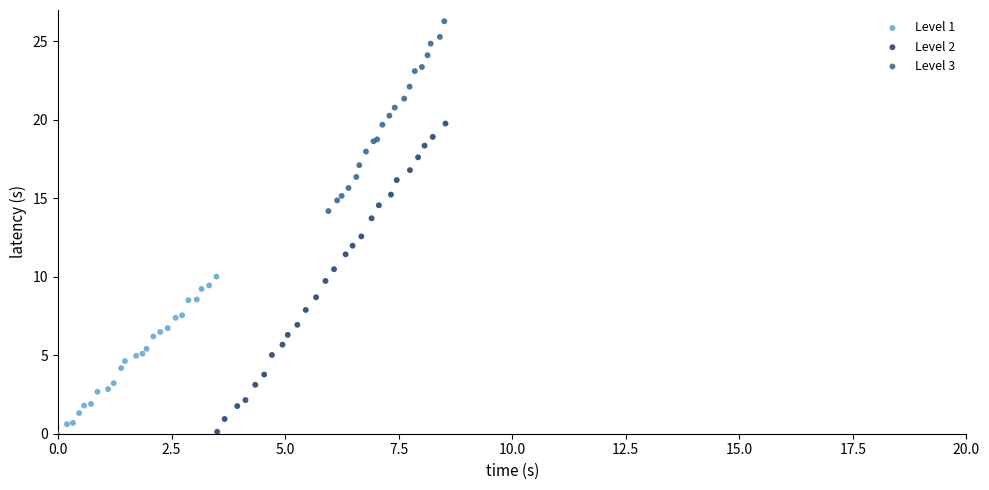

What are all the series names shown in the legend?

Level 1, Level 2, Level 3